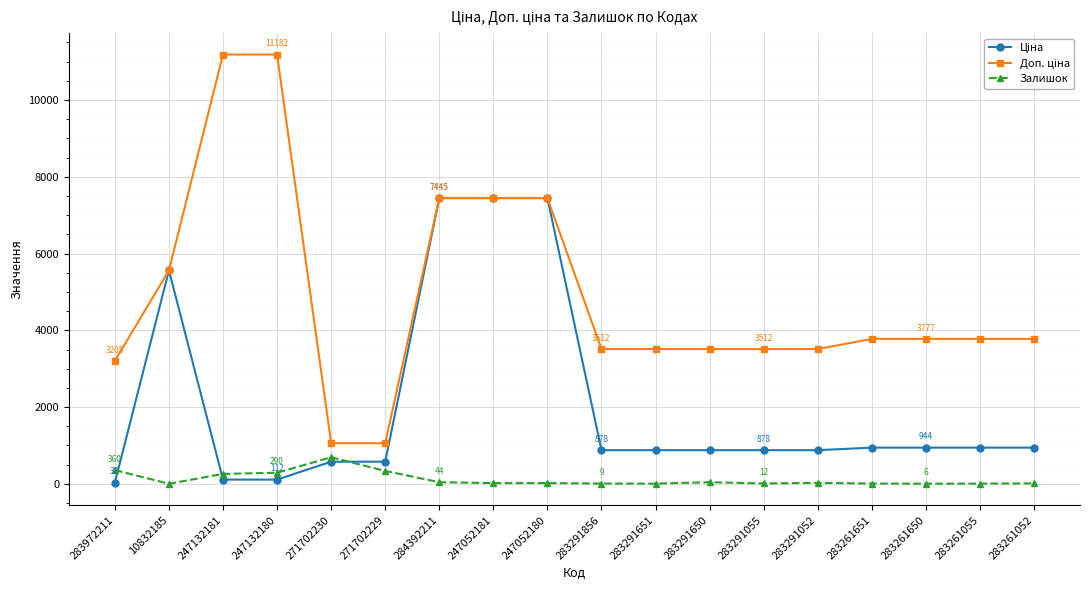

The Залишок series shows 9.0 at 283261651. True or false?

True